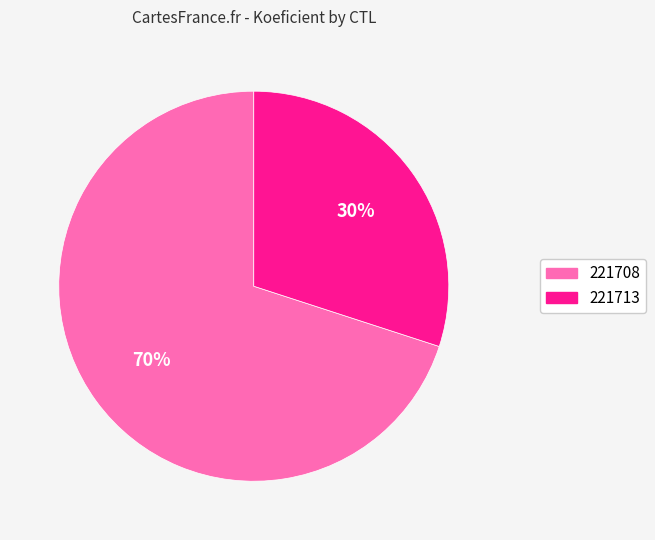

Is it true that 221713 is 37% of the pie?

False